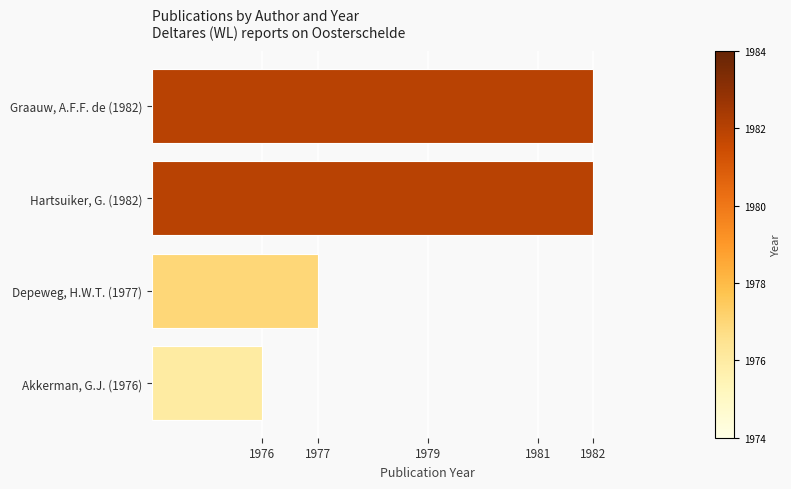

Where is the data nearest to the value 5?

Depeweg, H.W.T. (1977)